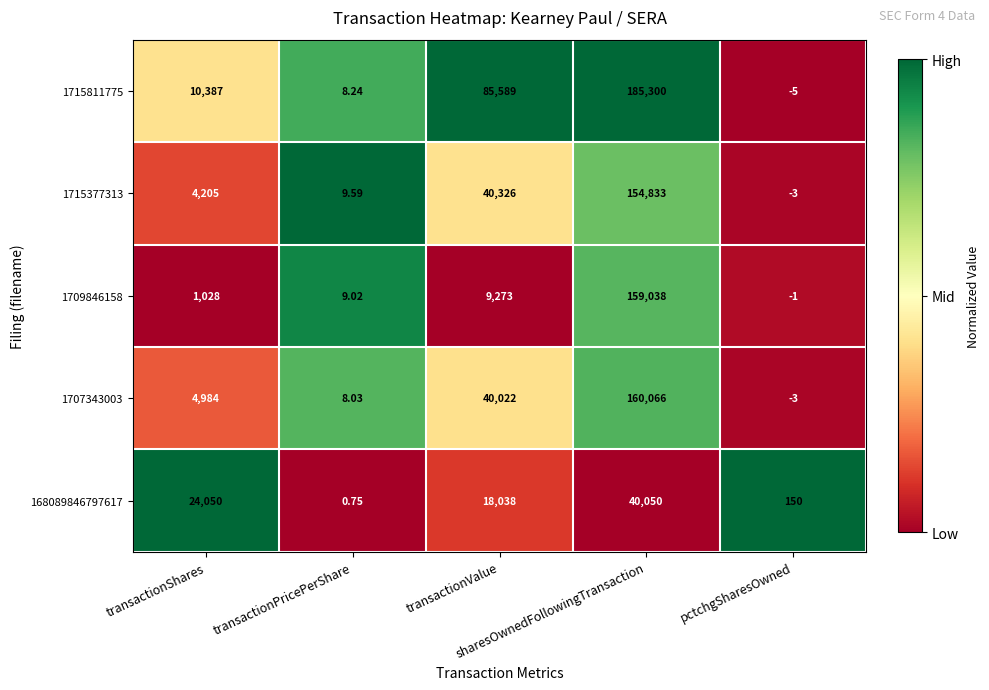

How many data points does each series have?

5